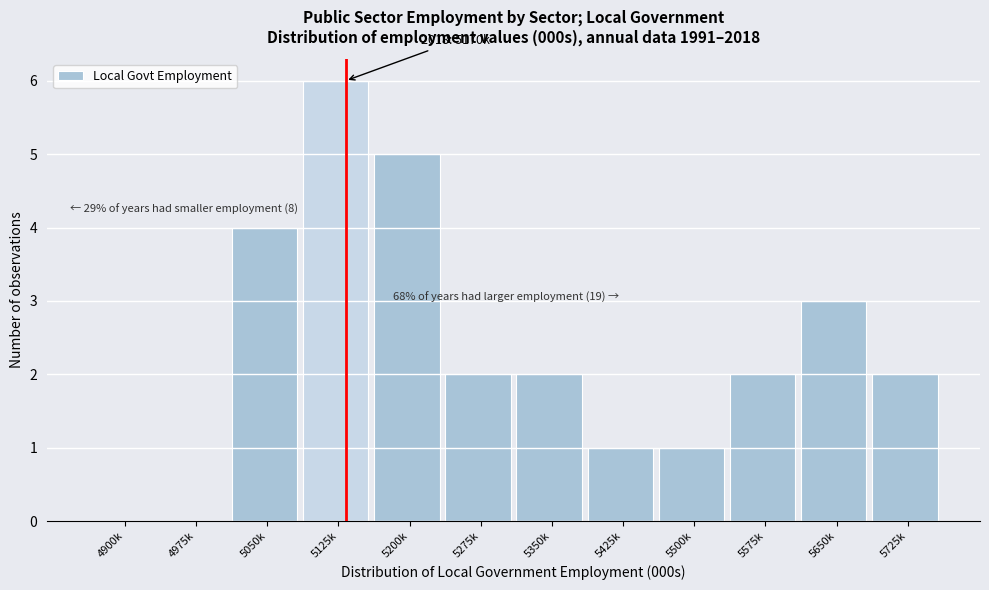

Reading right to left, what are all the values shown in this chart?

5725k=2	5650k=3	5575k=2	5500k=1	5425k=1	5350k=2	5275k=2	5200k=5	5125k=6	5050k=4	4975k=0	4900k=0